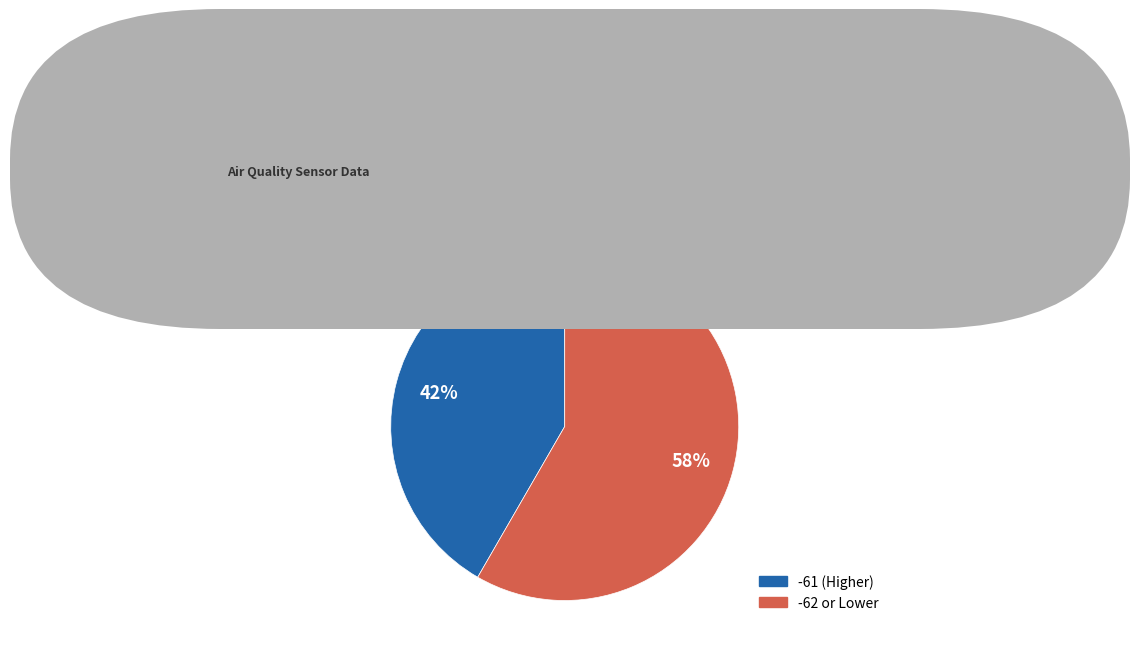

Does any single category account for the majority?

Yes